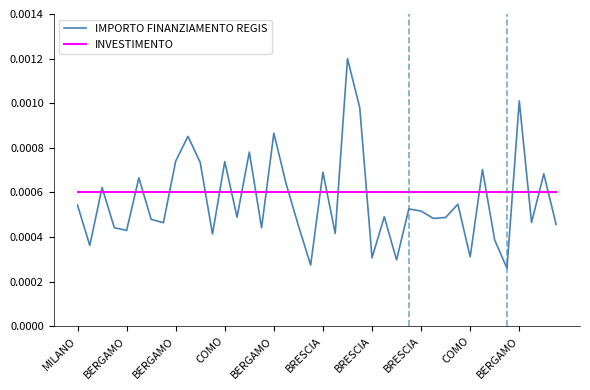

Which series ends up on top after the final intersection of INVESTIMENTO and IMPORTO FINANZIAMENTO REGIS?

INVESTIMENTO